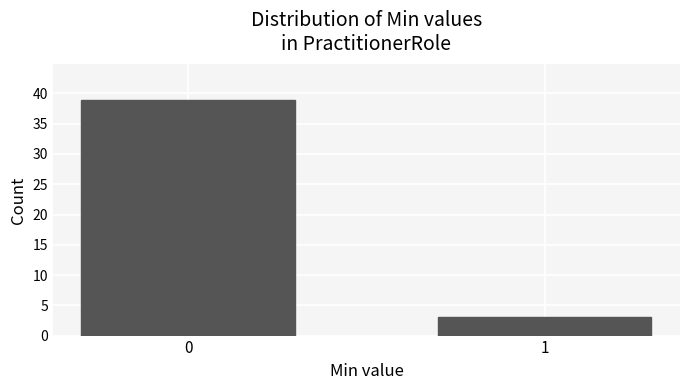

Reading left to right, what are all the values shown in this chart?

39	3